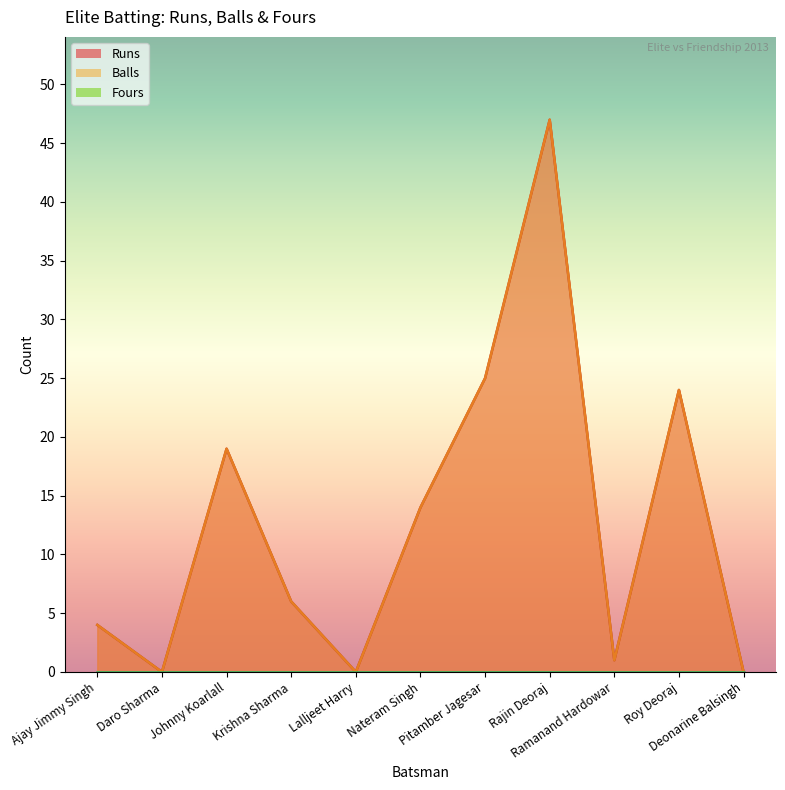

True or false: Balls has more than 0 interior local peaks.

True